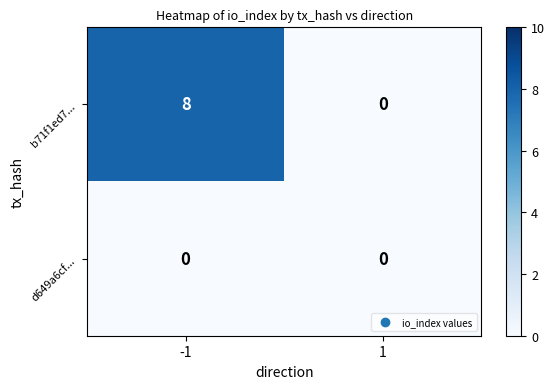

Reading right to left, extract all data points from this chart.

b71f1ed7...: 0	8
d649a6cf...: 0	0